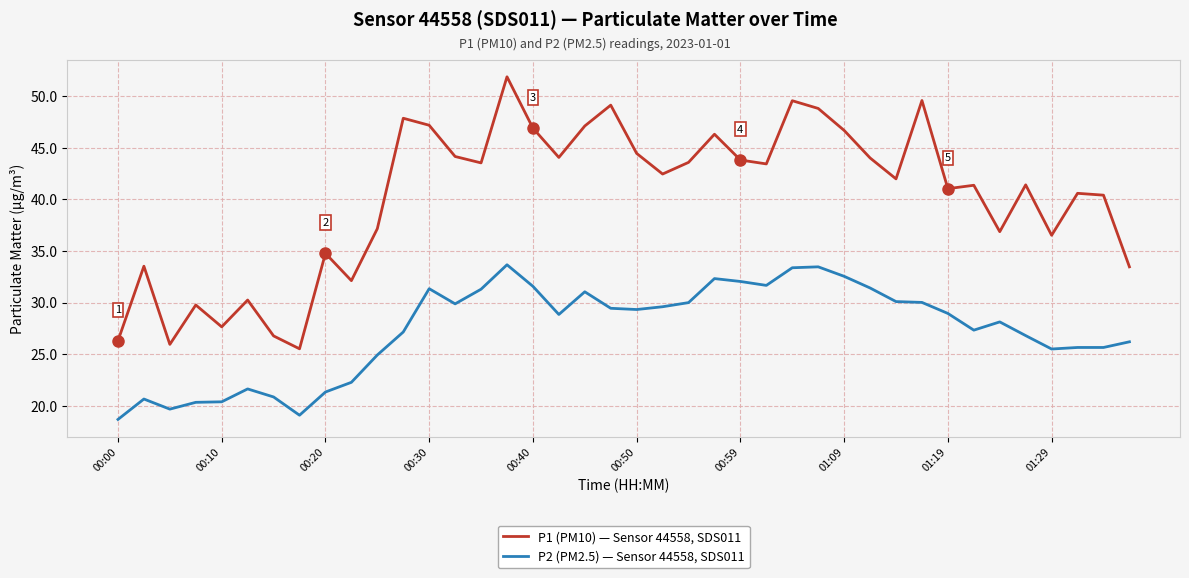

What is the smallest value displayed?

18.7